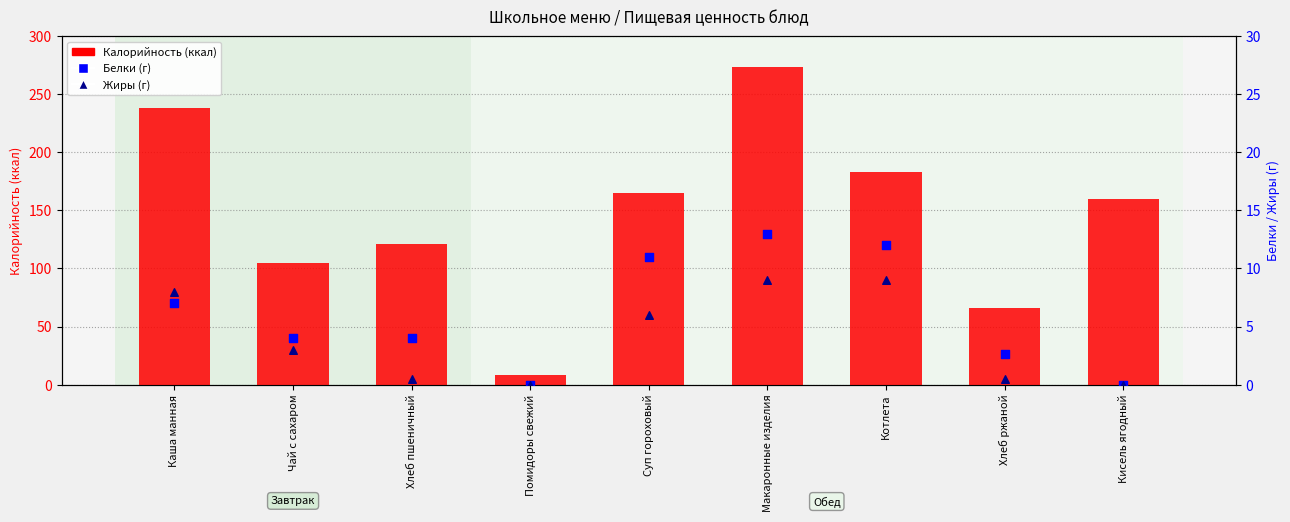

Which series reaches the maximum Y coordinate?

Калорийность